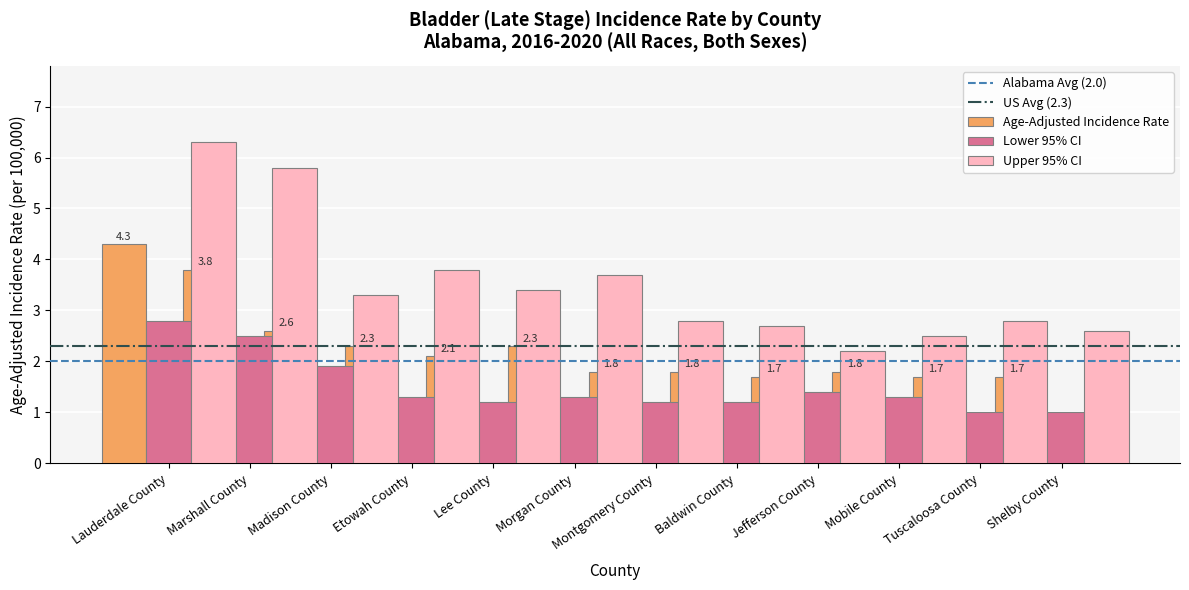

What is the label of the 11th bar from the left?

Tuscaloosa County